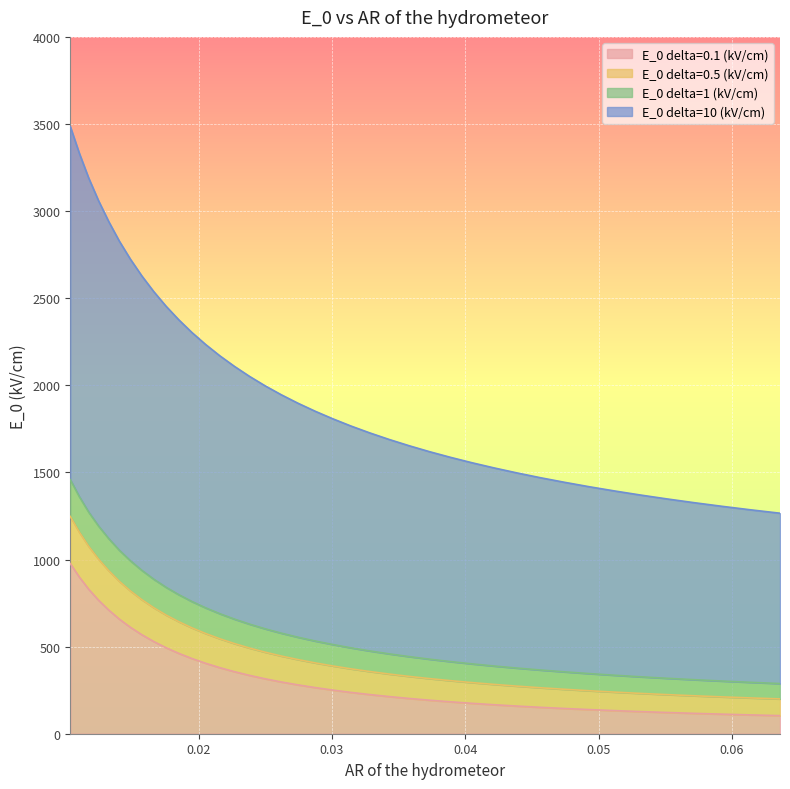

At which label is E_0 delta=0.1 (kV/cm) closest to 540?

0.01664